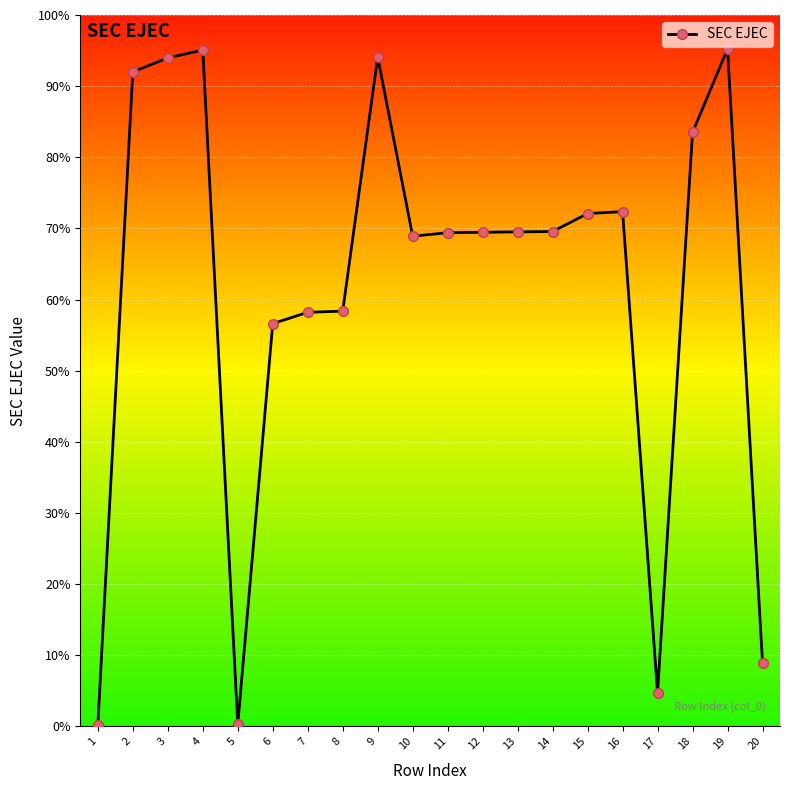

Rank the categories by value from highest to lowest.

19, 4, 9, 3, 2, 18, 16, 15, 14, 13, 12, 11, 10, 8, 7, 6, 20, 17, 5, 1